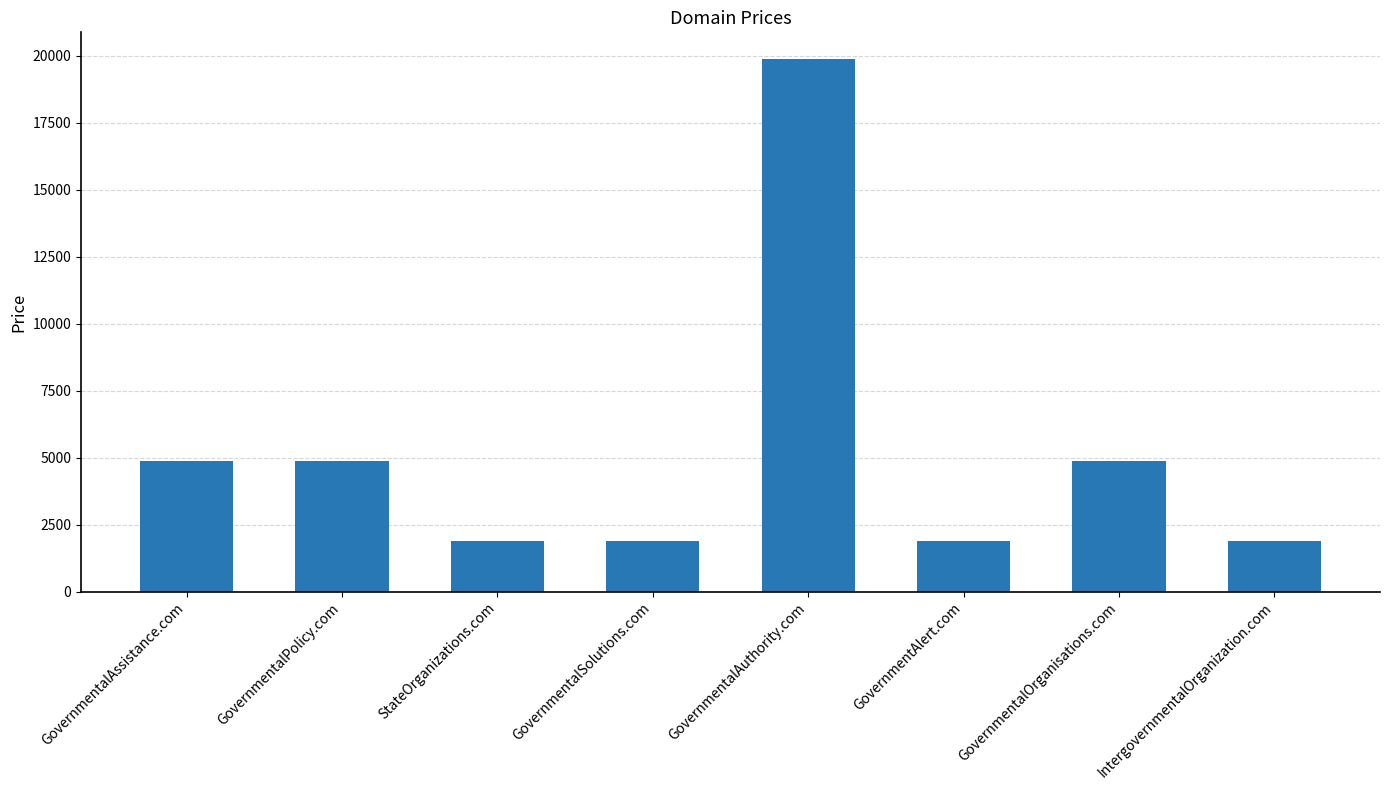

Reading left to right, transcribe all the data shown in this chart.

4888	4888	1888	1888	19888	1888	4888	1888